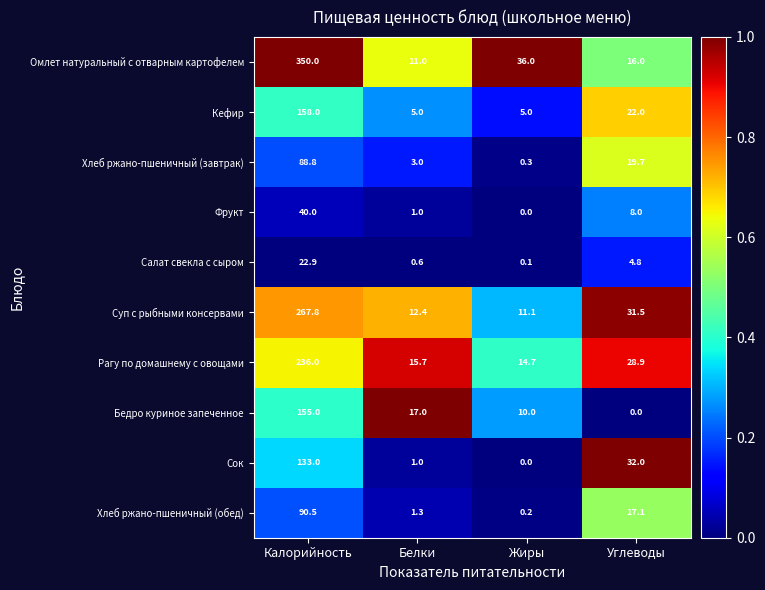

The value of Салат свекла с сыром at Углеводы is 4.8. True or false?

True